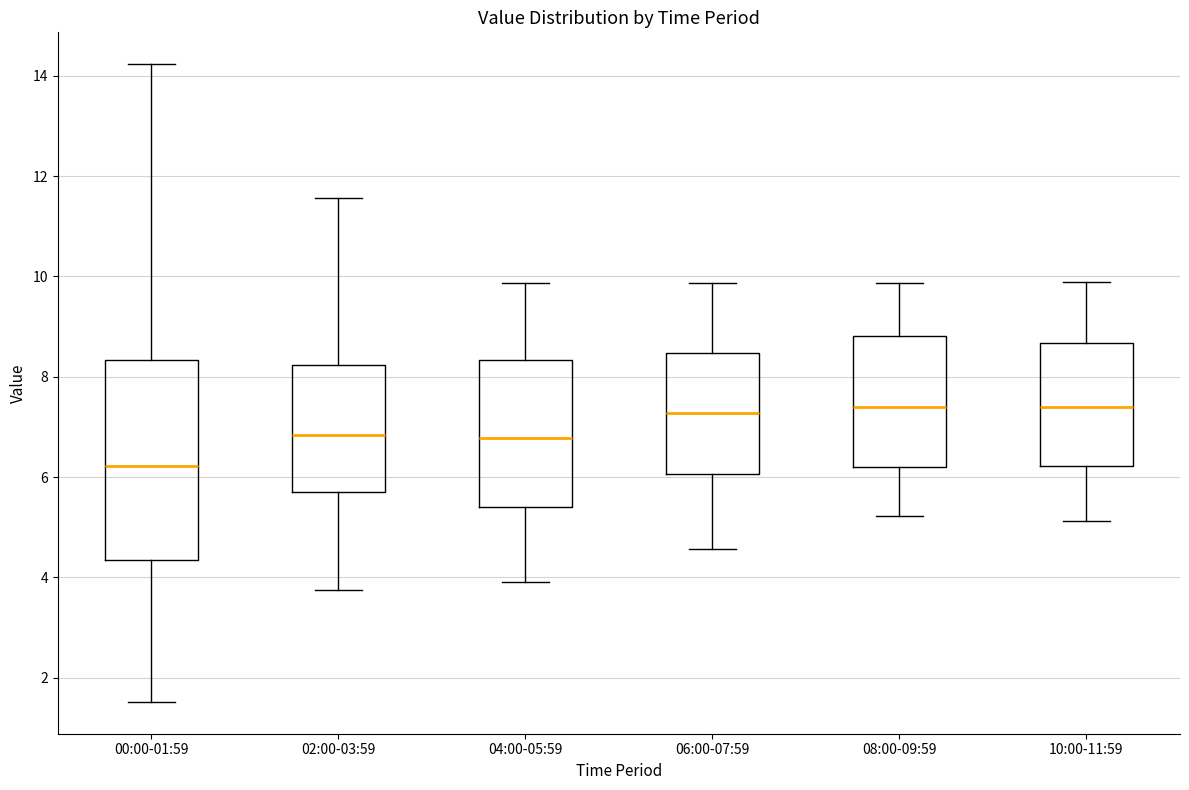

Reading left to right, transcribe this box plot: for each box, give where its median line is, the range the box spans, and where its two whiskers end, as read against the y-axis. The values are not printed on the chart, so give them approximately, as read against the axis.

00:00-01:59: median 6.2, box 4.4 to 8.4, whiskers 1.6 to 14.2
02:00-03:59: median 6.8, box 5.8 to 8.2, whiskers 3.8 to 11.6
04:00-05:59: median 6.8, box 5.4 to 8.4, whiskers 4.0 to 9.8
06:00-07:59: median 7.2, box 6.0 to 8.4, whiskers 4.6 to 9.8
08:00-09:59: median 7.4, box 6.2 to 8.8, whiskers 5.2 to 9.8
10:00-11:59: median 7.4, box 6.2 to 8.6, whiskers 5.2 to 9.8